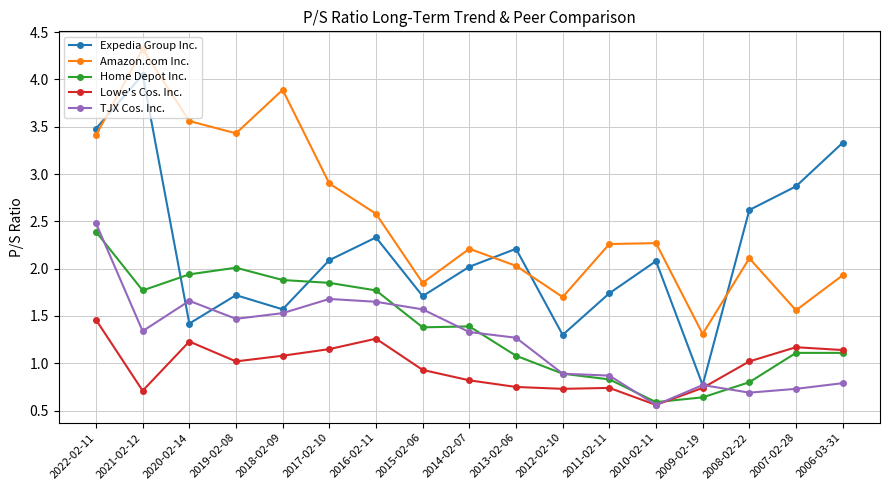

Which series has the widest spread of values?

Expedia Group Inc.